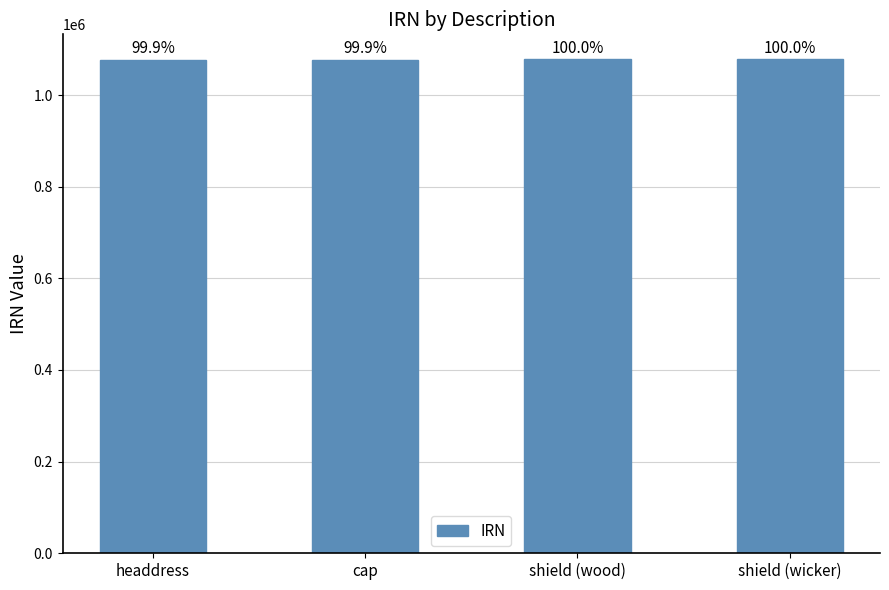

At which category does the chart reach its minimum across all series?

headdress